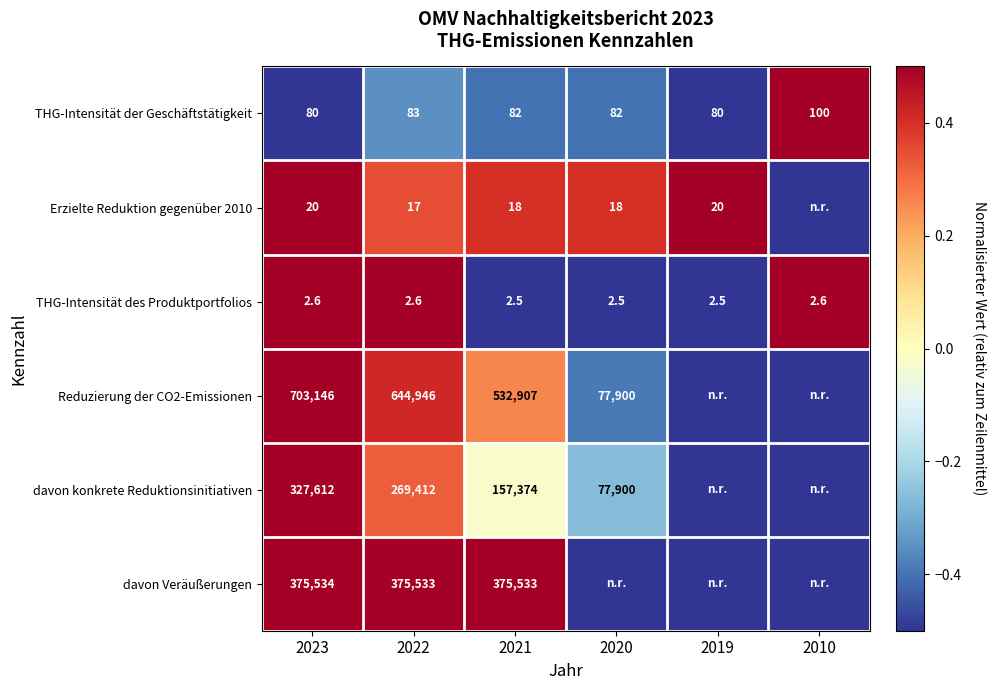

True or false: THG-Intensität der Geschäftstätigkeit has a value of 37.0 at 2021.

False